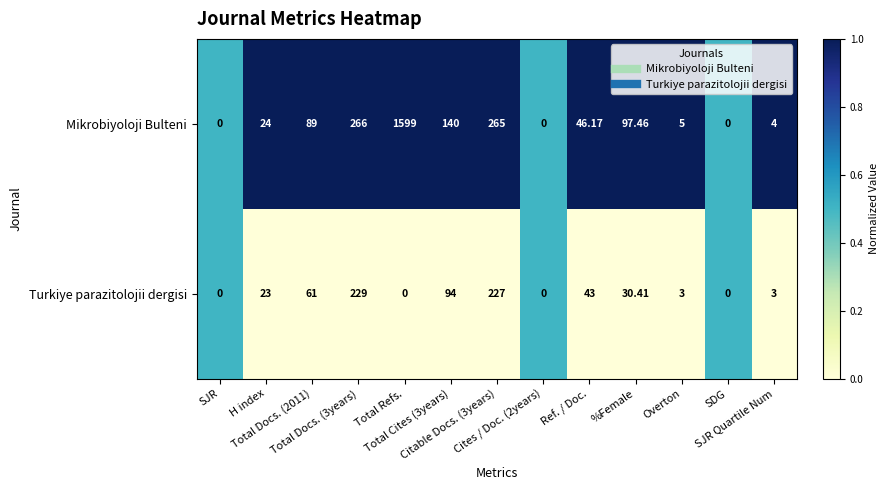

Which series has the largest total across all categories?

Mikrobiyoloji Bulteni